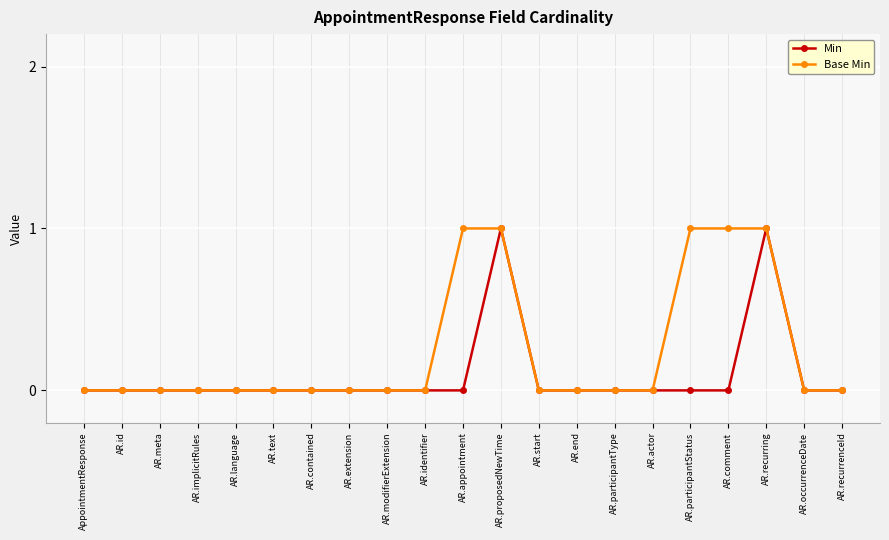

List the series in order of their overall mean, lowest first.

Min, Base Min